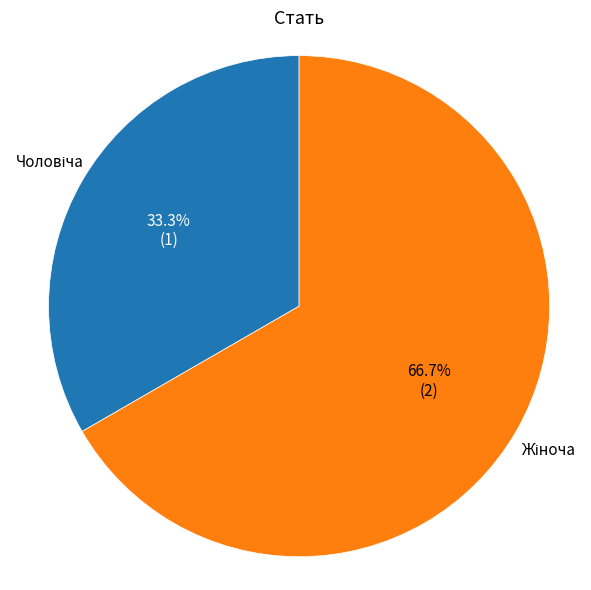

How many segments does this pie chart have?

2